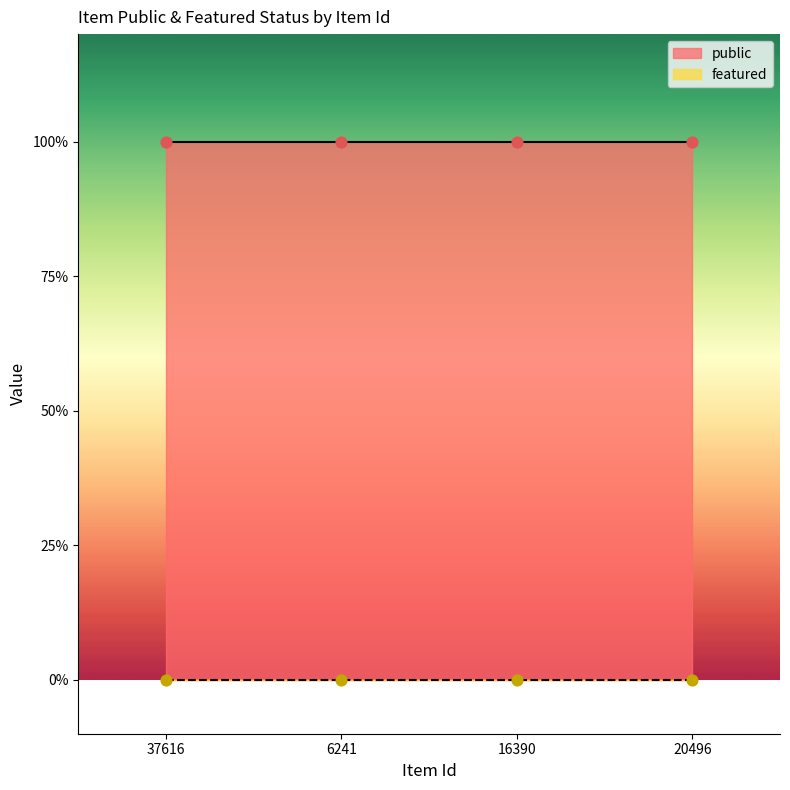

At which category is the sum across all series the highest?

37616